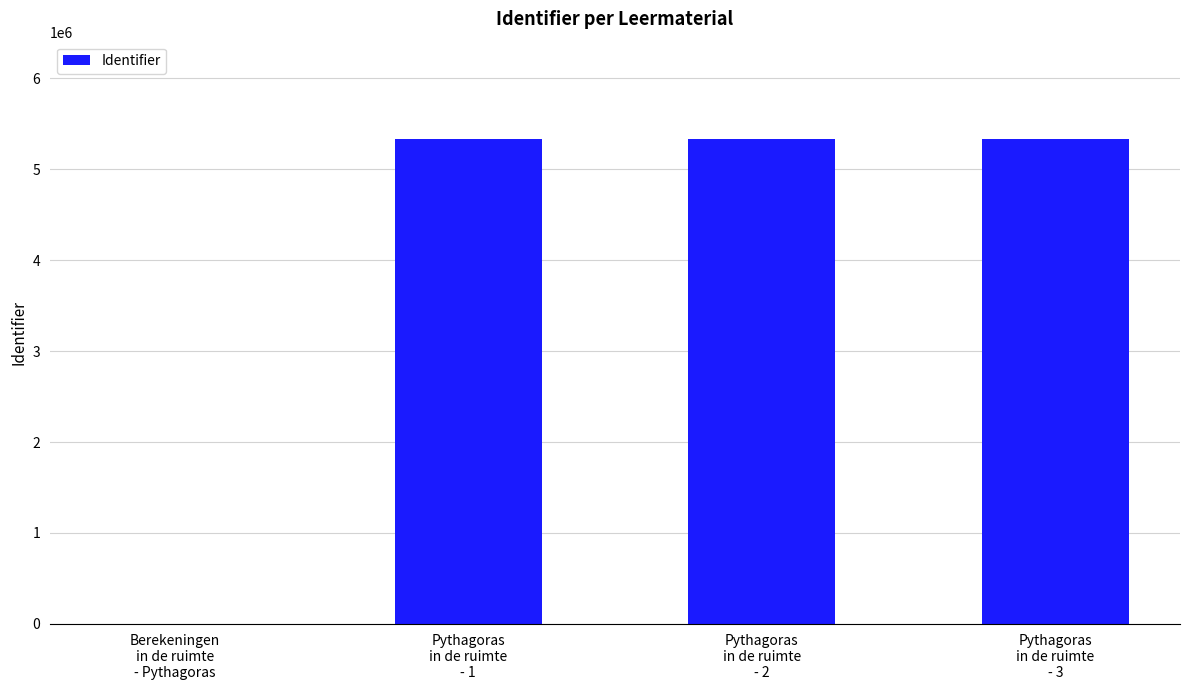

Approximately how many times larger is the value at Pythagoras
in de ruimte
- 3 compared to Pythagoras
in de ruimte
- 2?

1.0